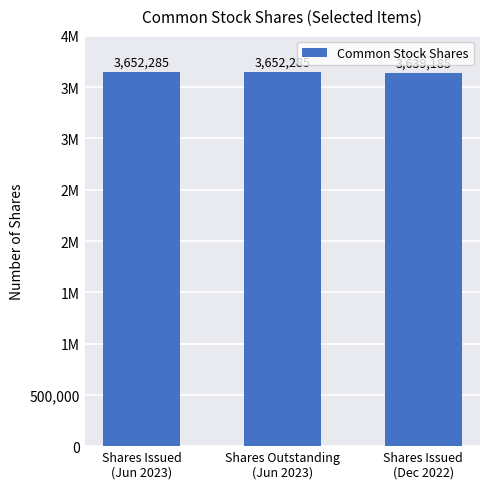

Reading left to right, extract all data points from this chart.

Shares Issued
(Jun 2023)=3652285	Shares Outstanding
(Jun 2023)=3652285	Shares Issued
(Dec 2022)=3639185